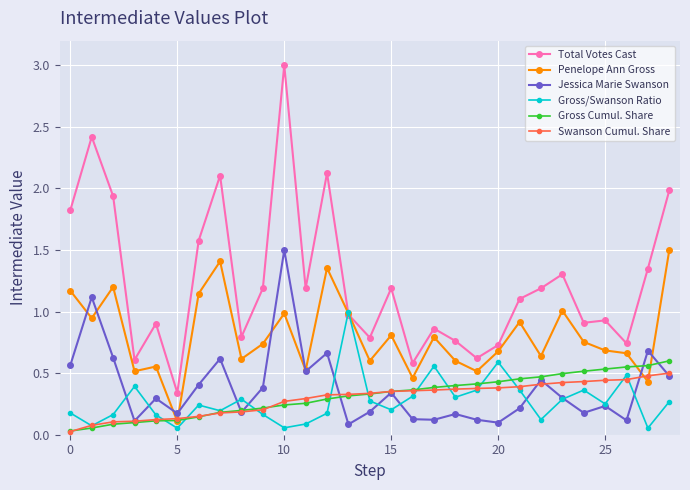

What is the sum of all Gross/Swanson Ratio values?

8.0